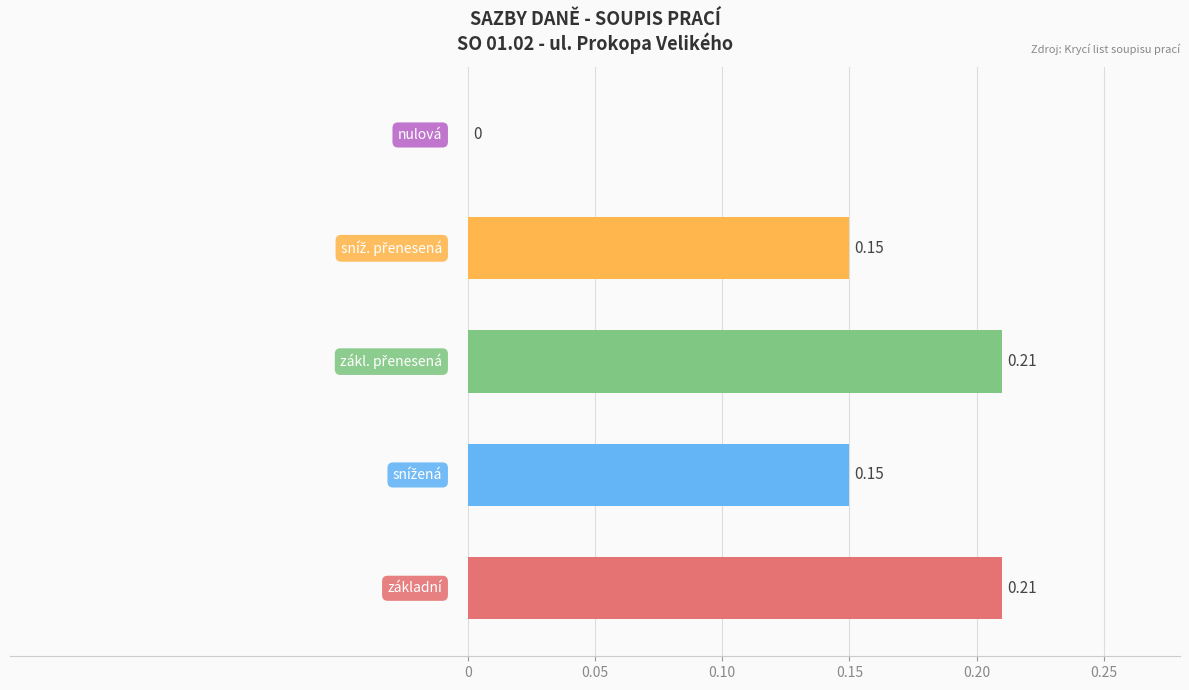

How many values exceed 0?

4